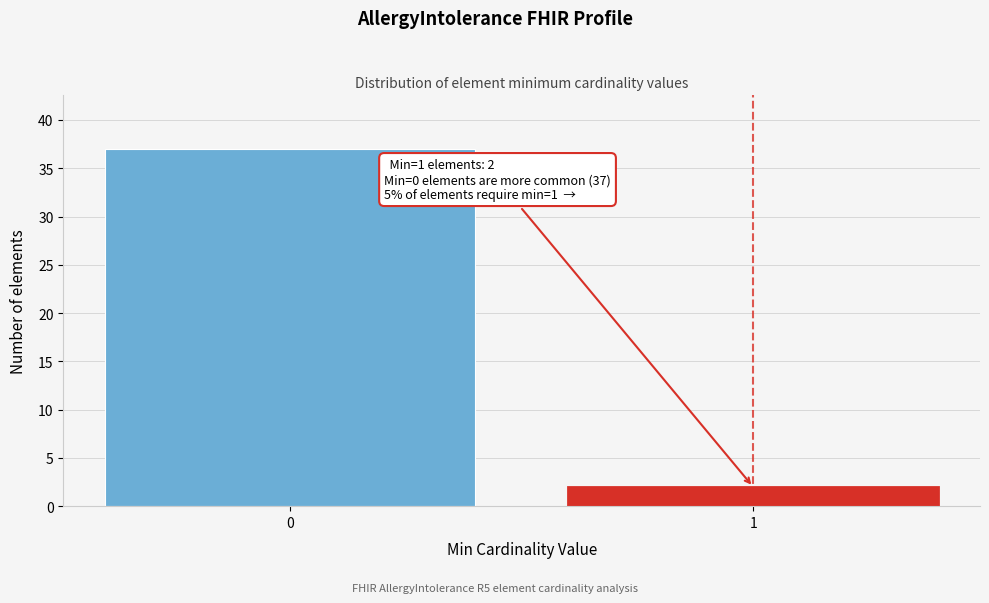

Reading right to left, transcribe all the data shown in this chart.

1=2	0=37